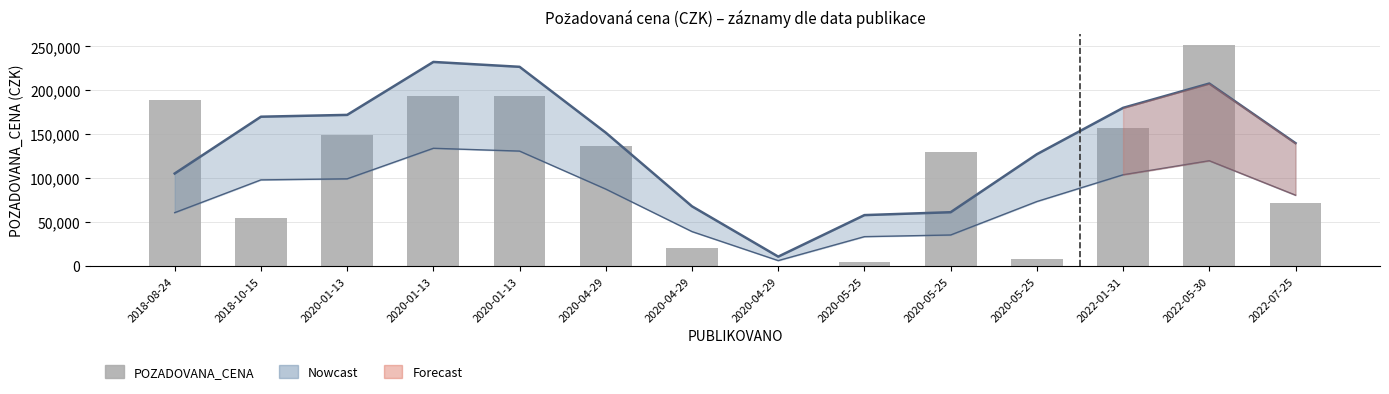

Are the bars grouped side by side (vs. stacked)?

No